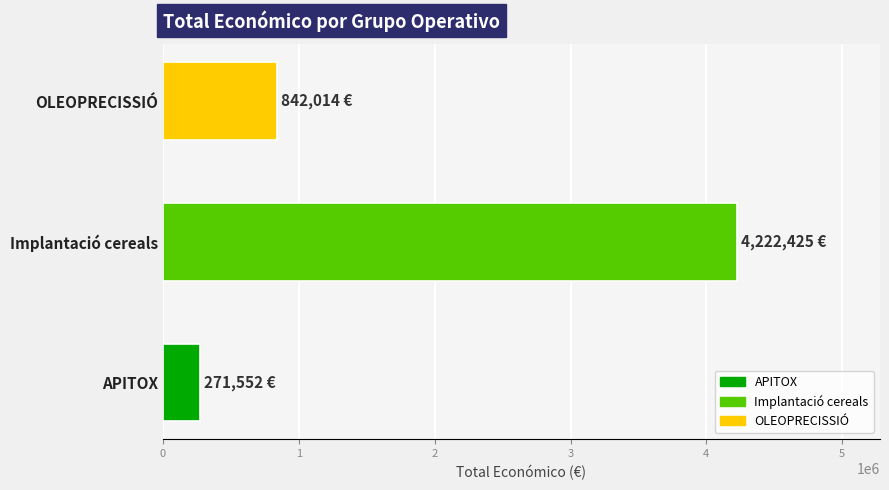

Read the value at APITOX.

271552